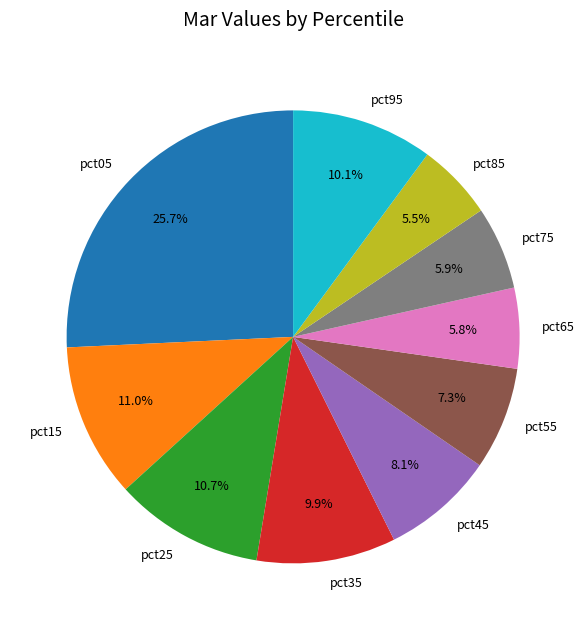

True or false: pct45 accounts for 18% of the total.

False